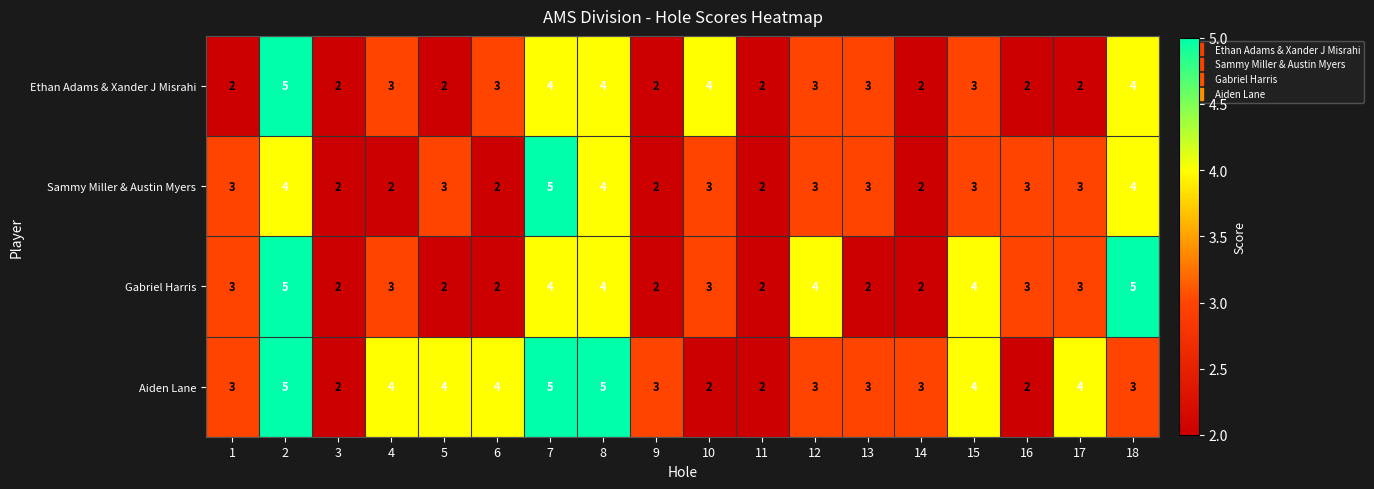

What is the greatest value displayed?

5